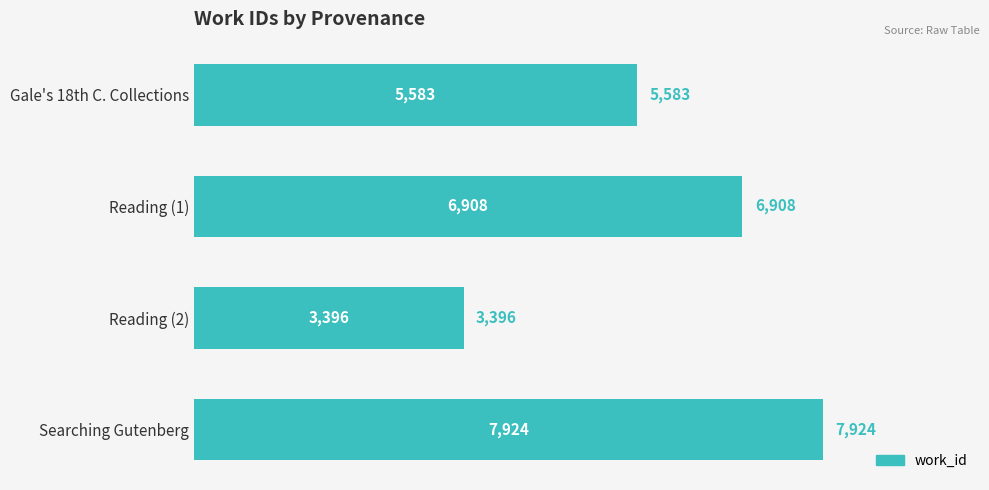

Reading bottom to top, extract all data points from this chart.

Searching Gutenberg=7924	Reading (2)=3396	Reading (1)=6908	Gale's 18th C. Collections=5583